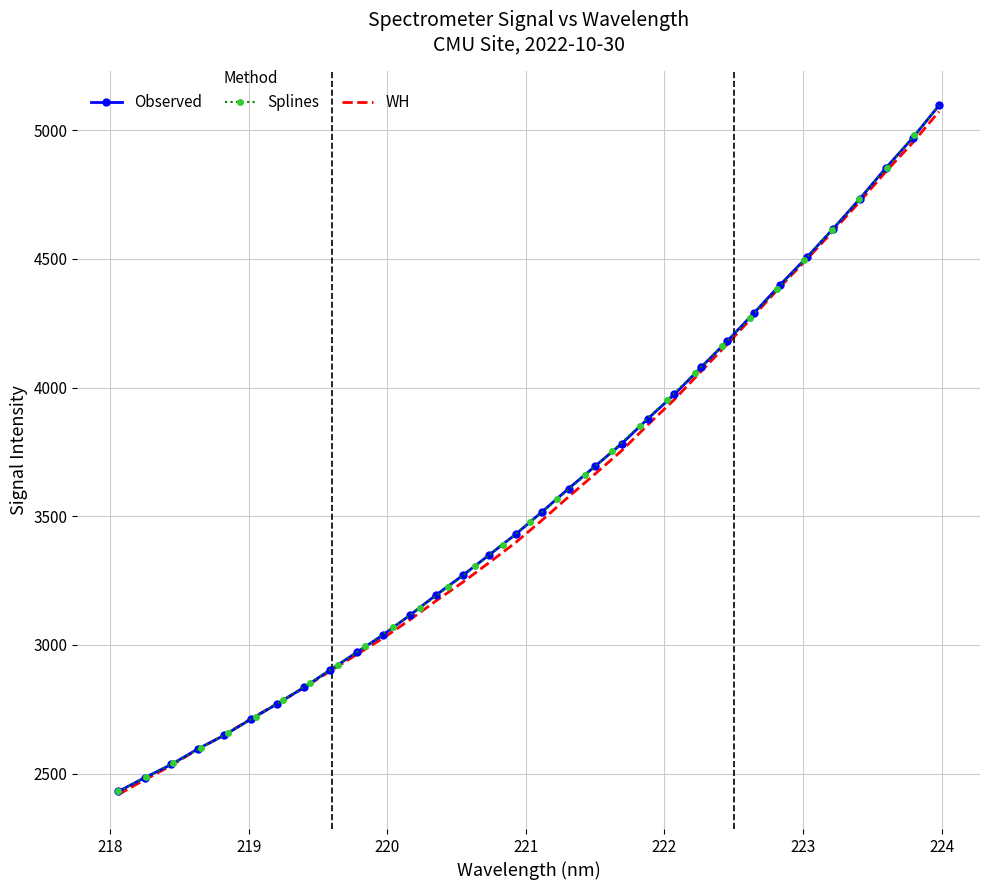

What is the difference between the values at 222.4538 and 219.9712?

1141.5